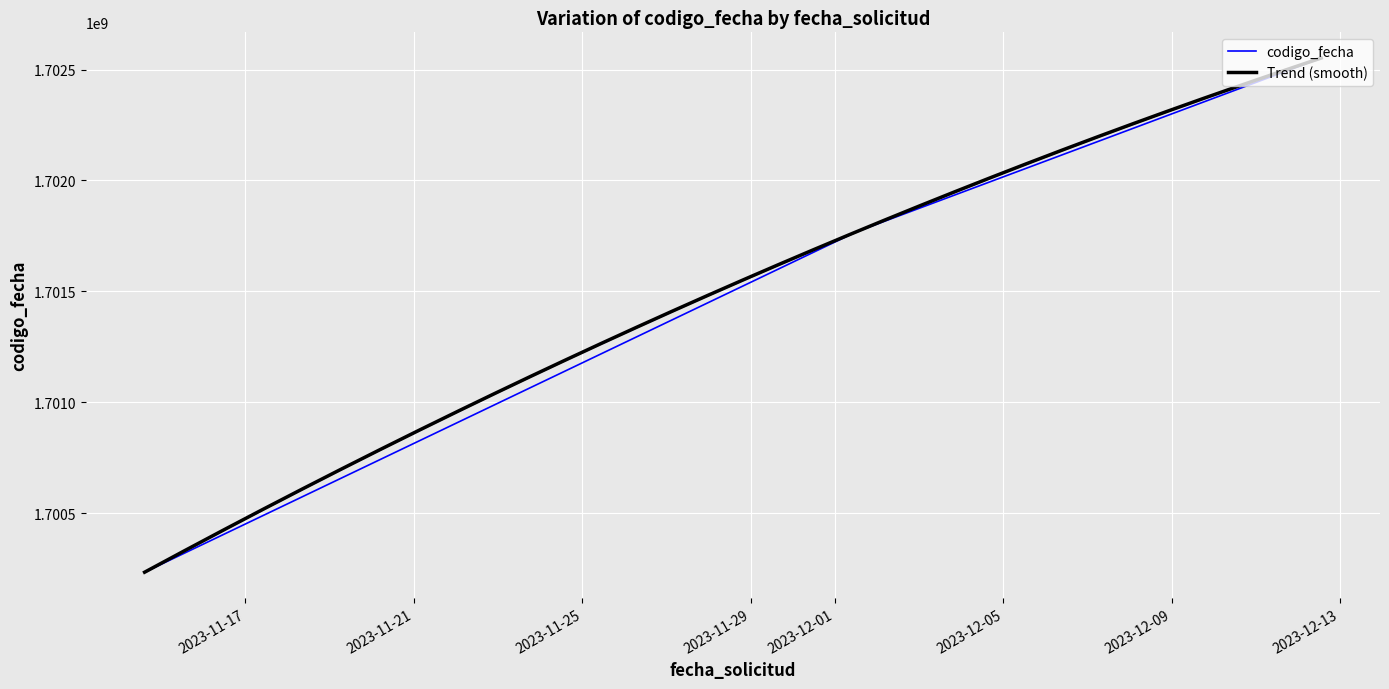

What is the change in value from 2023-12-12 13:11:35 to 2023-12-01 12:07:53?

-783193